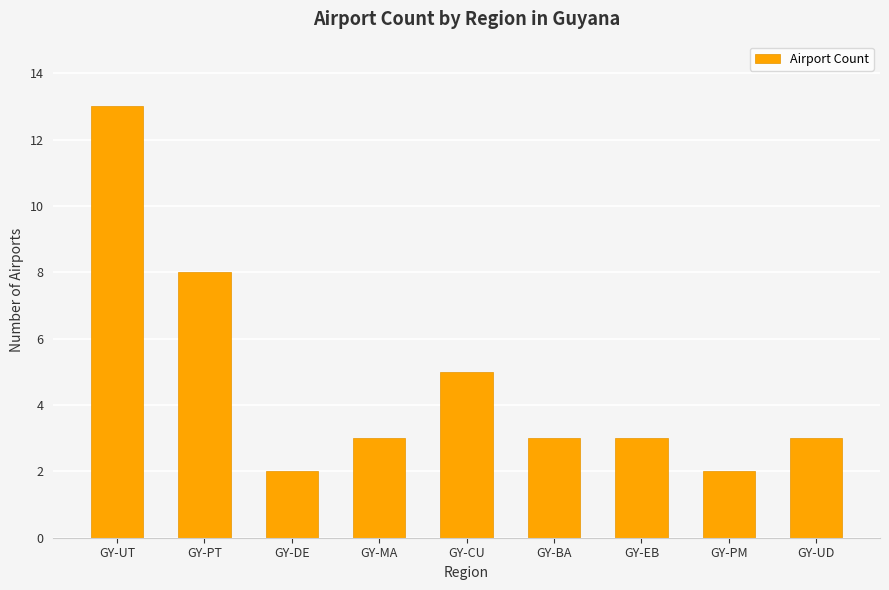

What is the value of the 4th bar from the left?

3